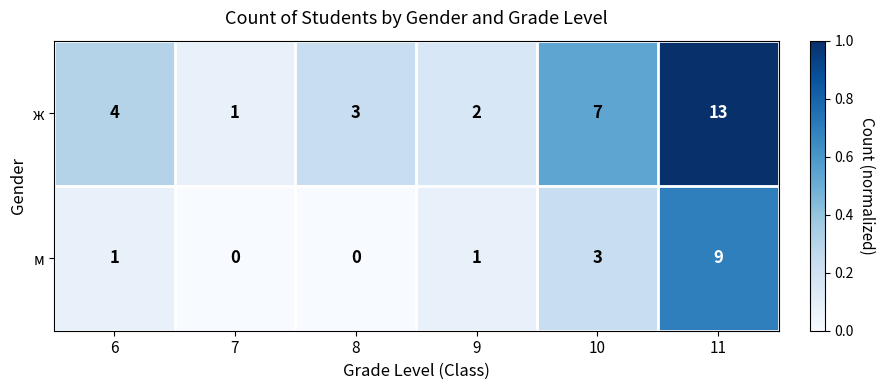

Which series has the largest range (max minus min)?

ж